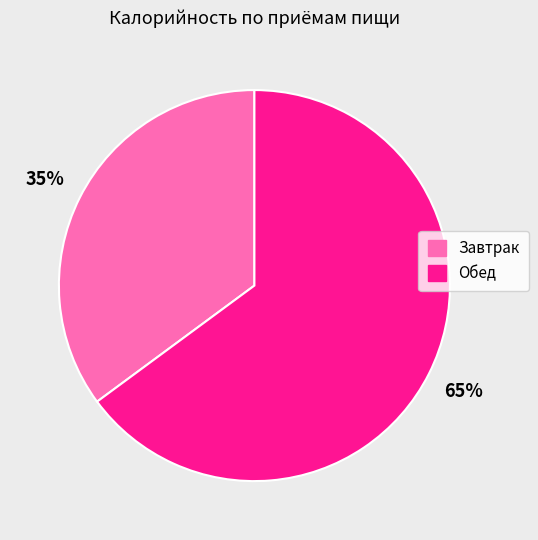

Which slice is the smallest?

Завтрак